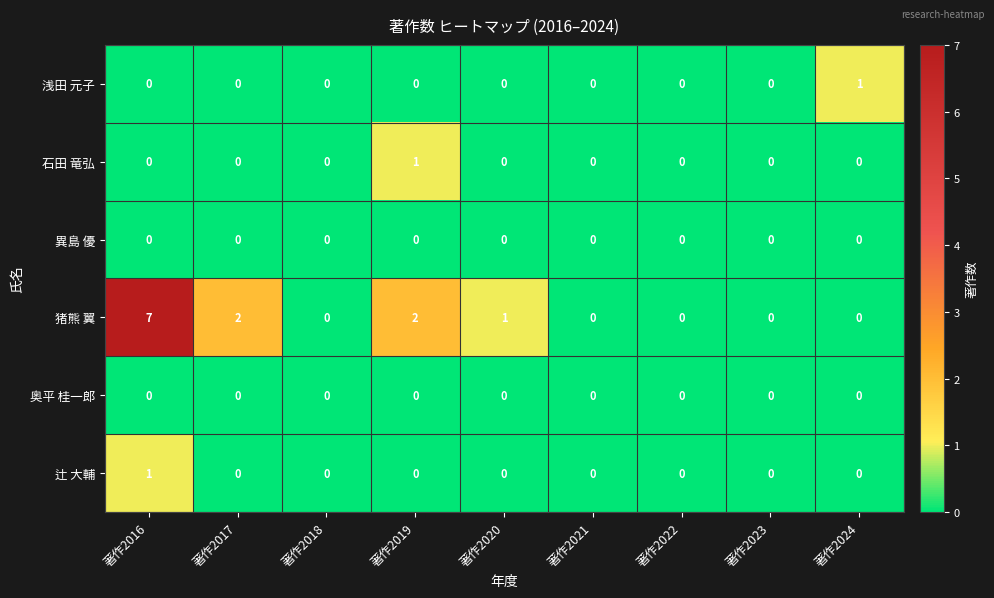

Which series has the largest range (max minus min)?

猪熊 翼